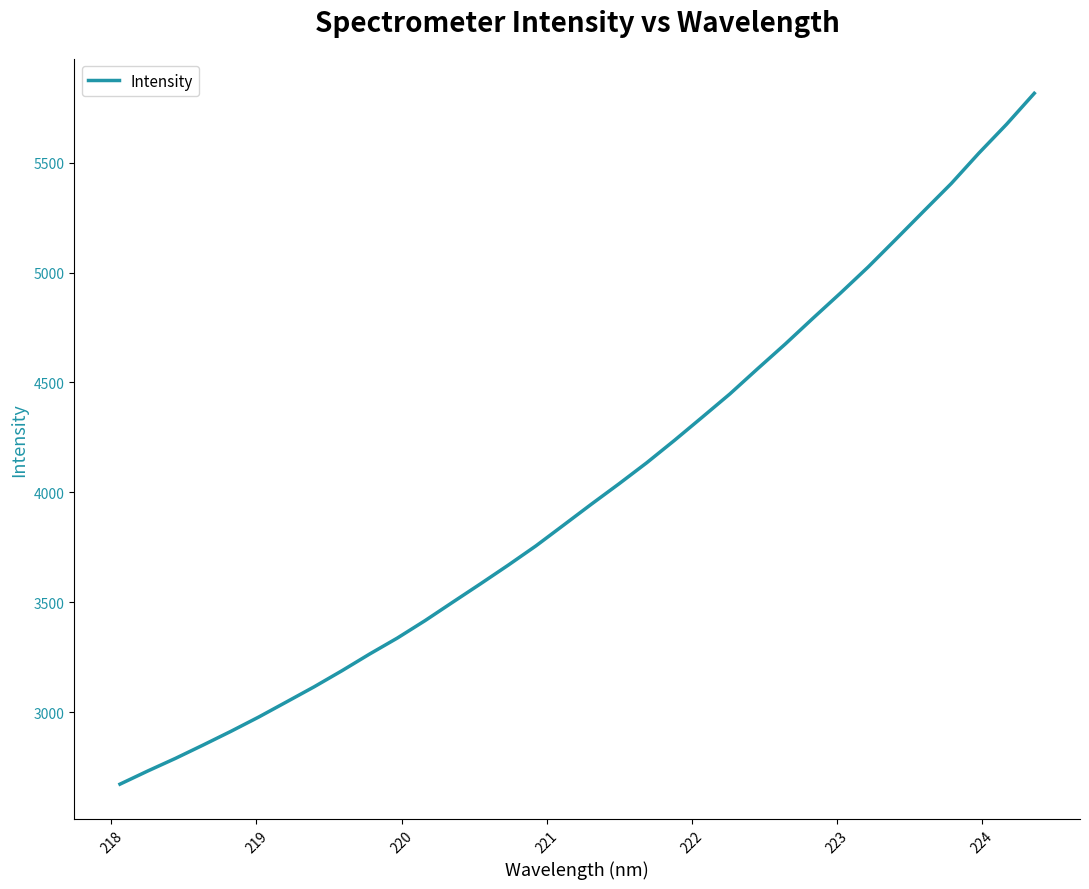

How many categories are shown in the chart?

34